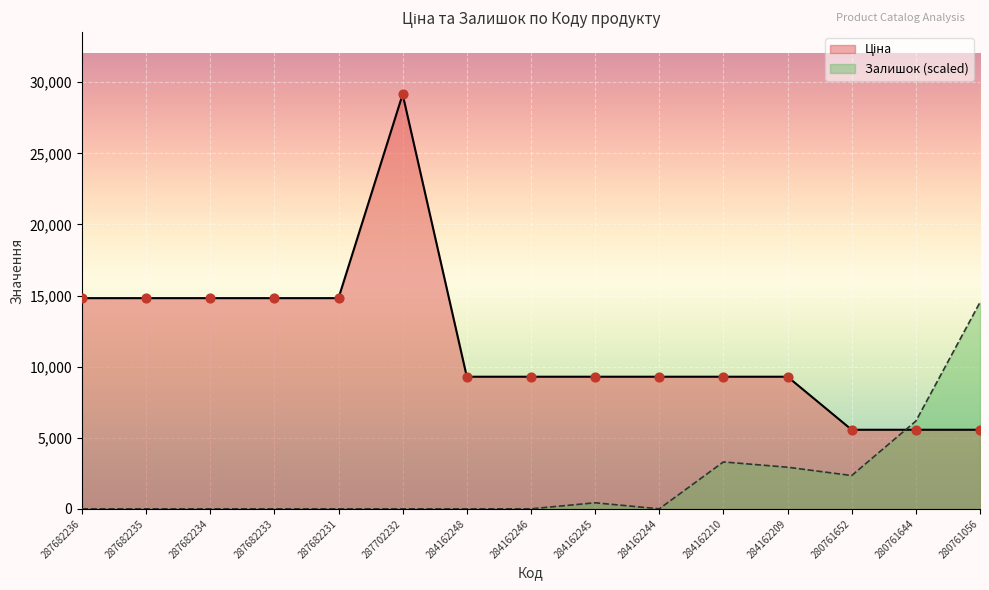

Which series has the largest Y range (max minus min)?

Ціна